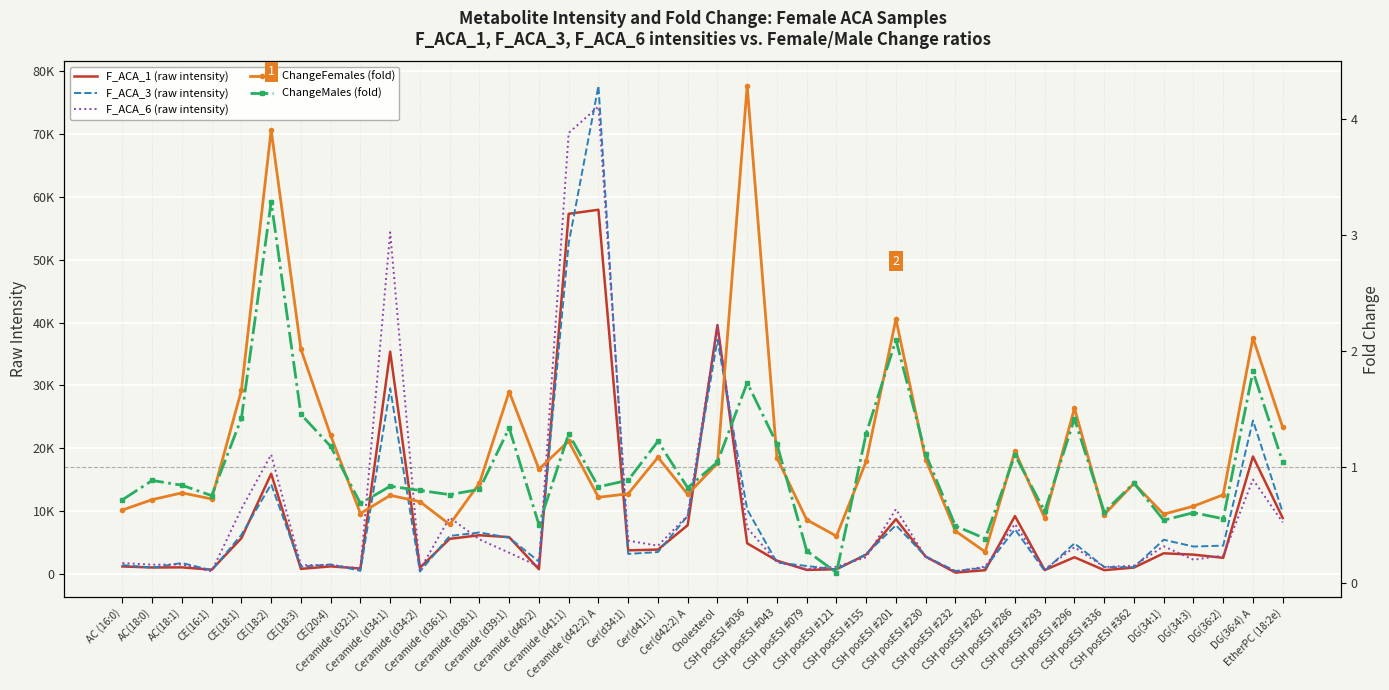

What is the value of the F_ACA_1 (raw intensity) point at the 14th from the left?

5812.0